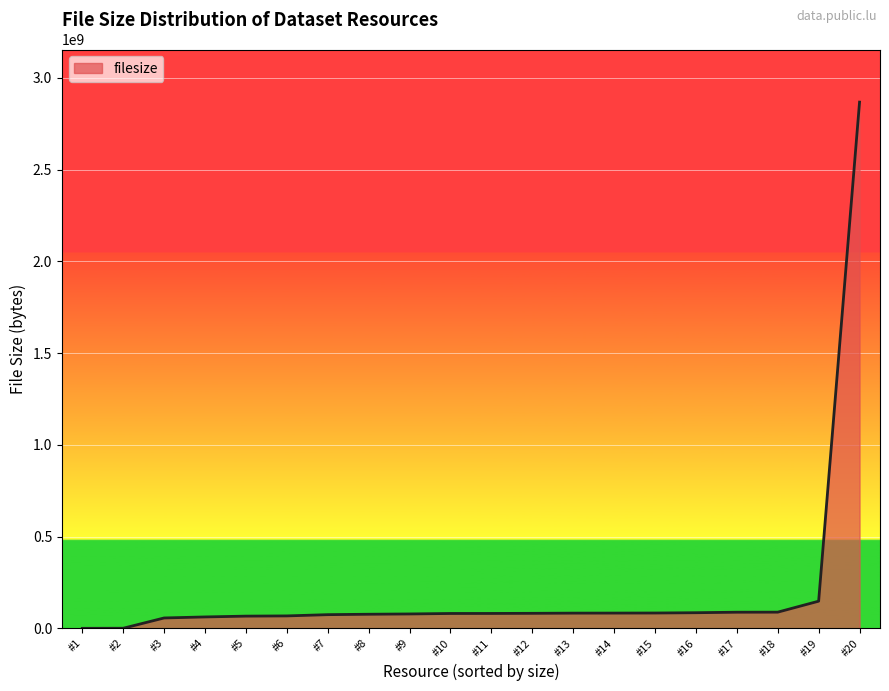

What is the smallest value displayed?

103160